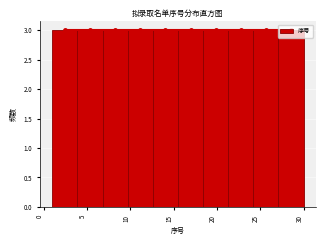

What is the height of the bar covering 15.5 to 18.4 on the x-axis? Neither the bar edges nor the heights are printed on the chart, so give them approximately, as read against the axes.

3